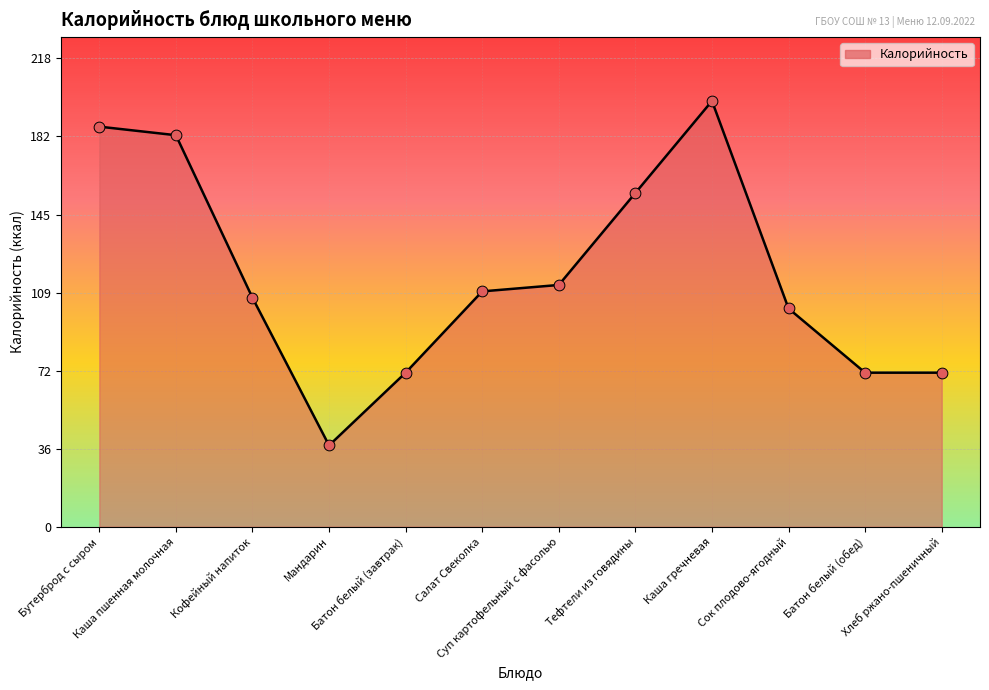

Which has a higher value, Салат Свеколка or Батон белый (завтрак)?

Салат Свеколка